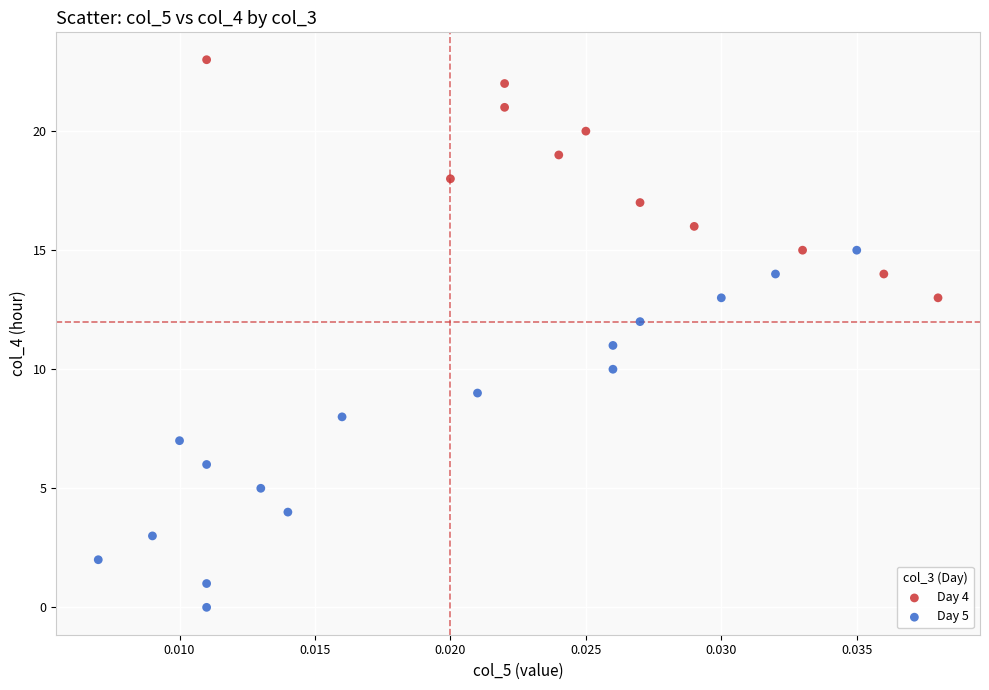

Which series has the largest Y range (max minus min)?

Day 5